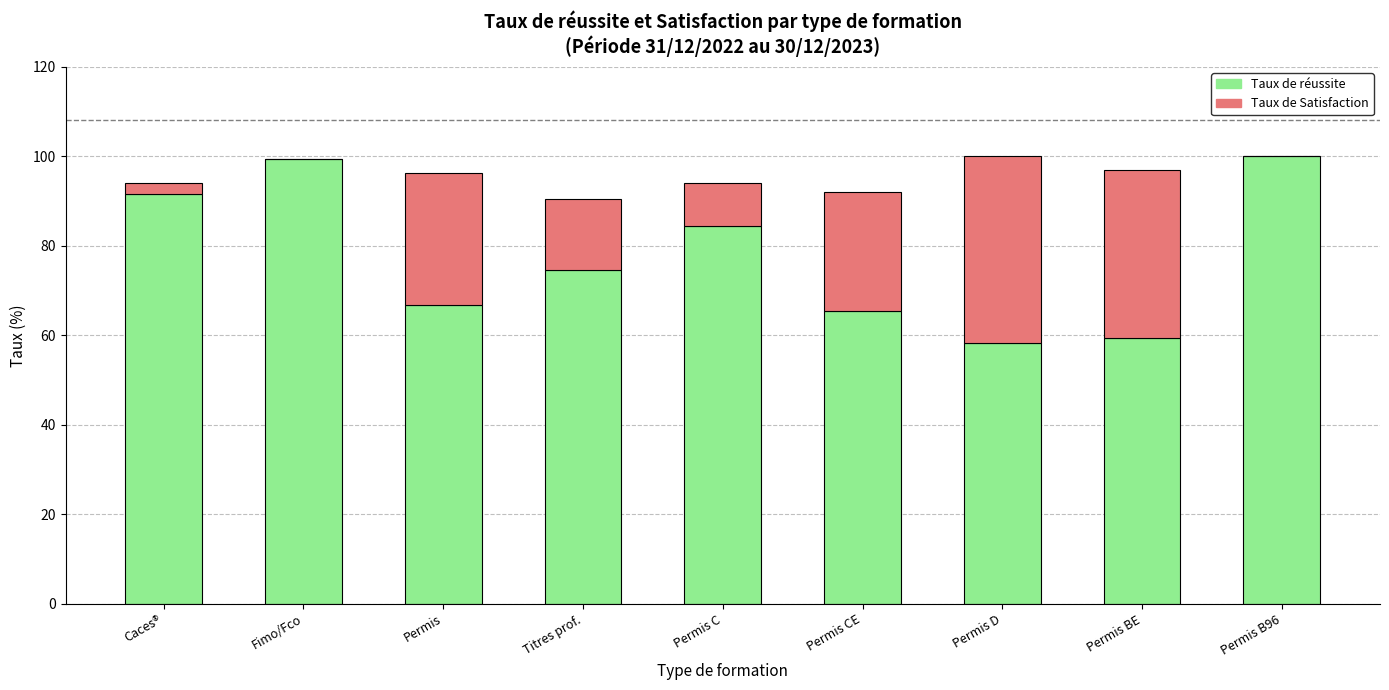

The value of Taux de réussite at Permis C is 128.2. True or false?

False